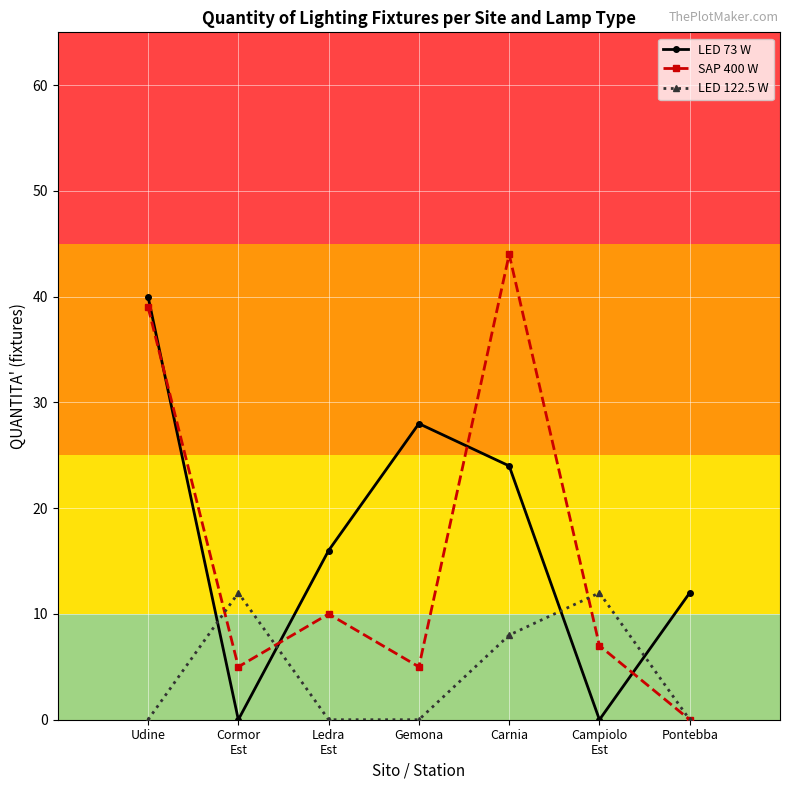

What is the difference between the highest and lowest values at Campiolo
Est?

12